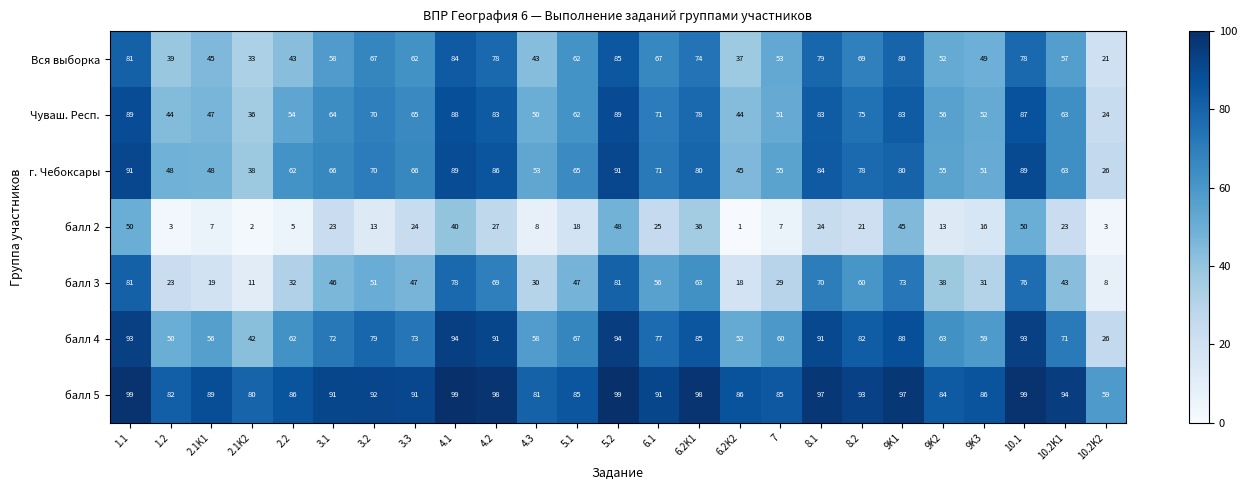

Count the number of data series in this chart.

7